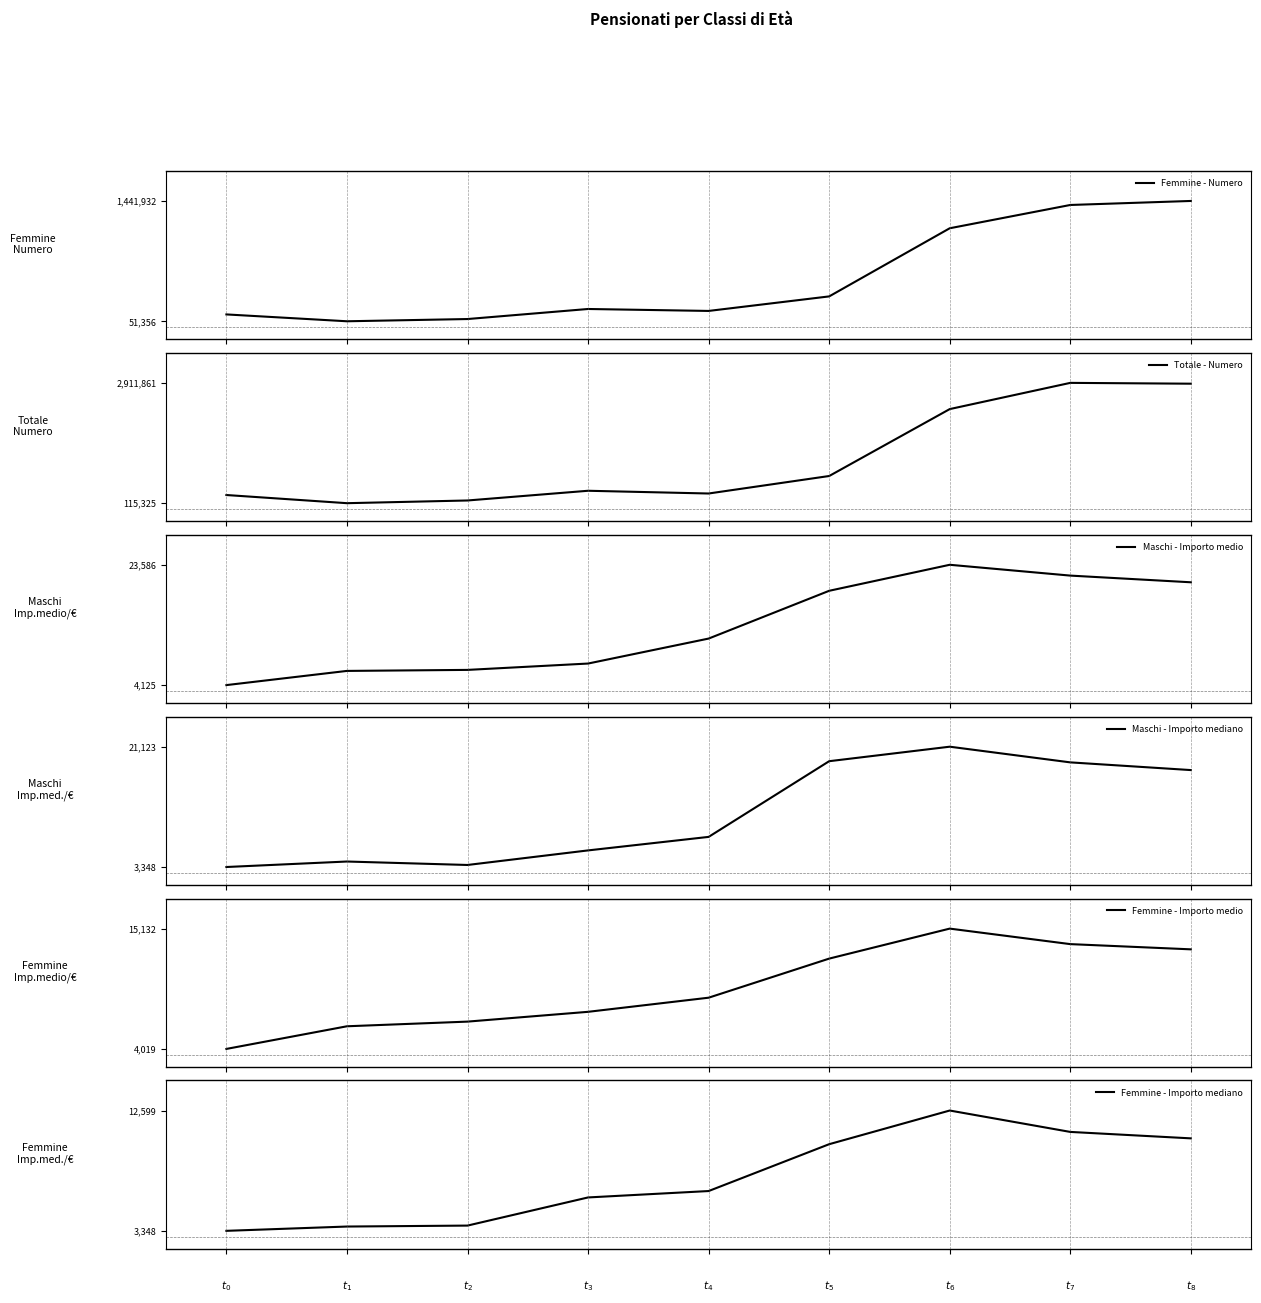

Rank the categories by Totale - Numero value from highest to lowest.

7, 8, 6, 5, 3, 4, 0, 2, 1